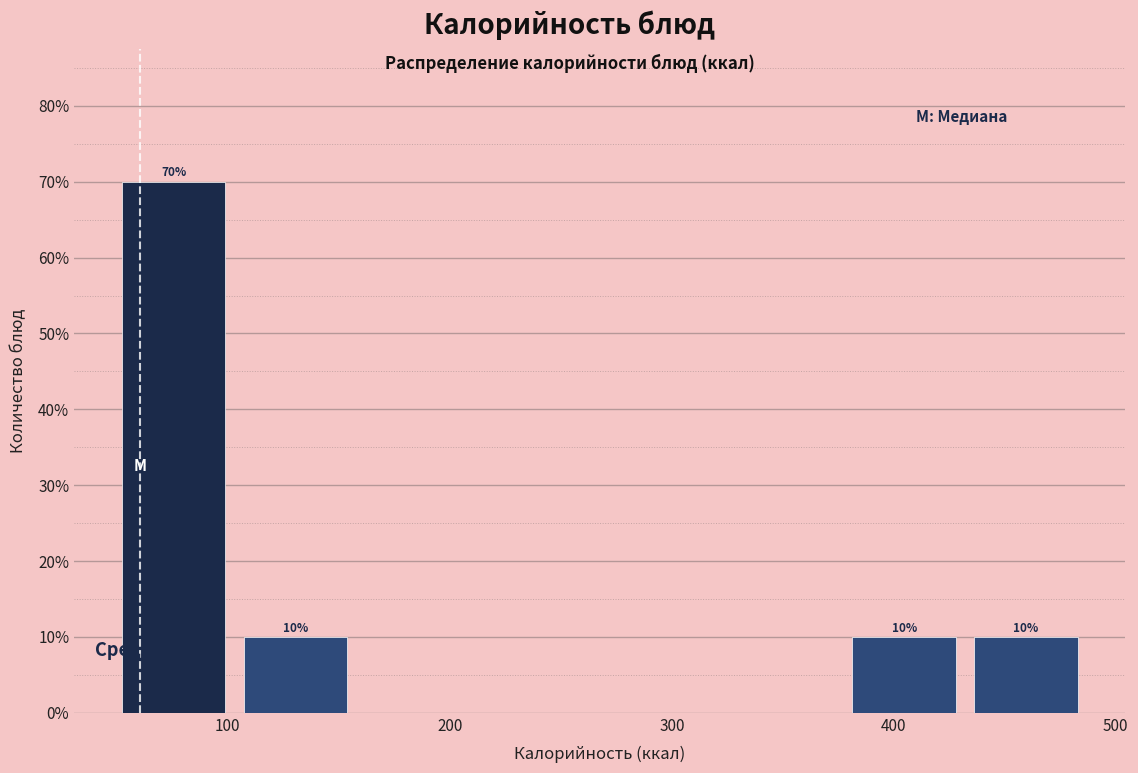

Which range on the x-axis has the tallest bar?

50 to 100